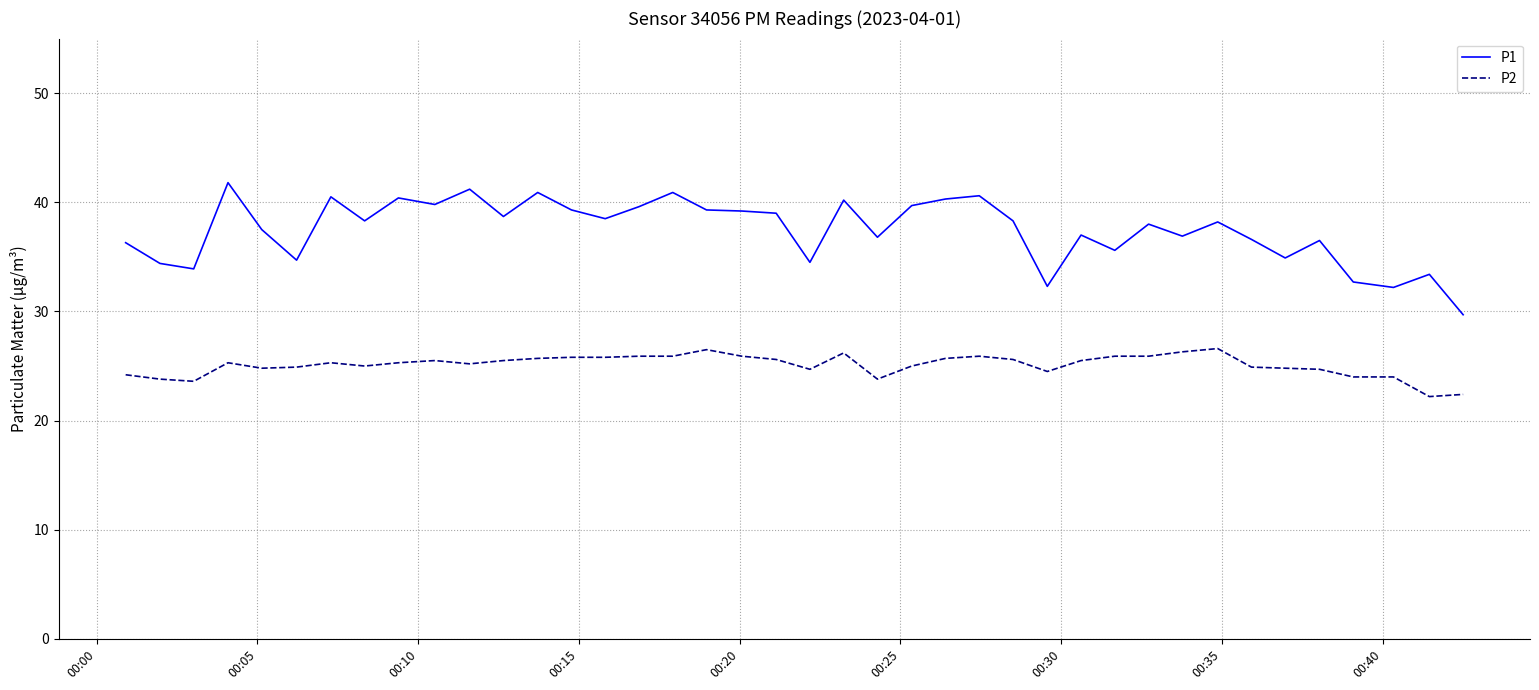

List the series in order of their overall mean, lowest first.

P2, P1